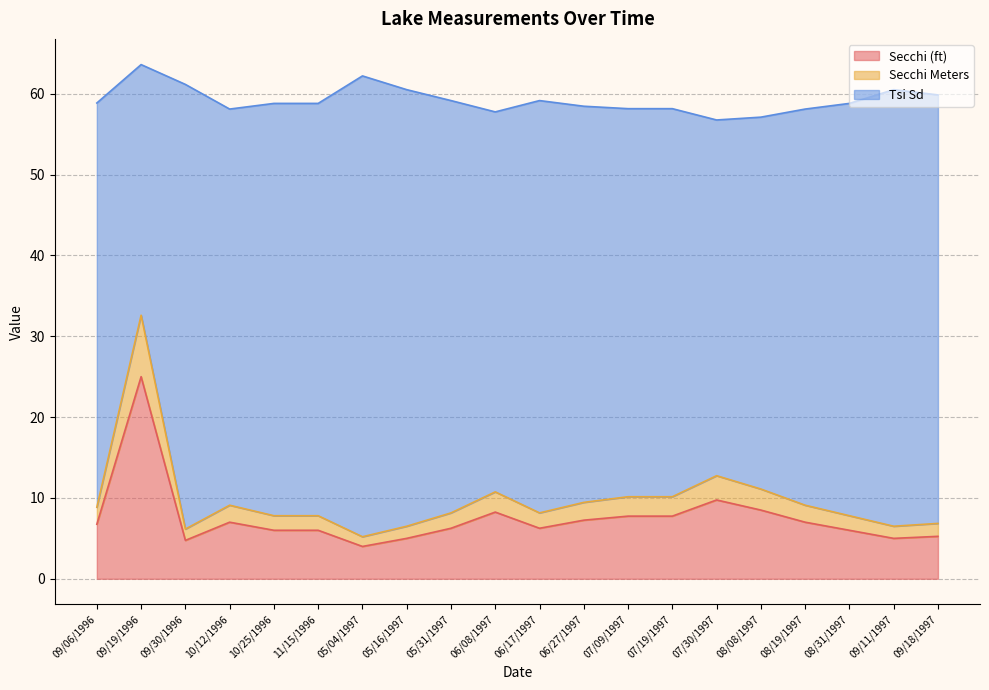

What is the difference between the maximum and minimum values in the Secchi (ft) series?

21.0